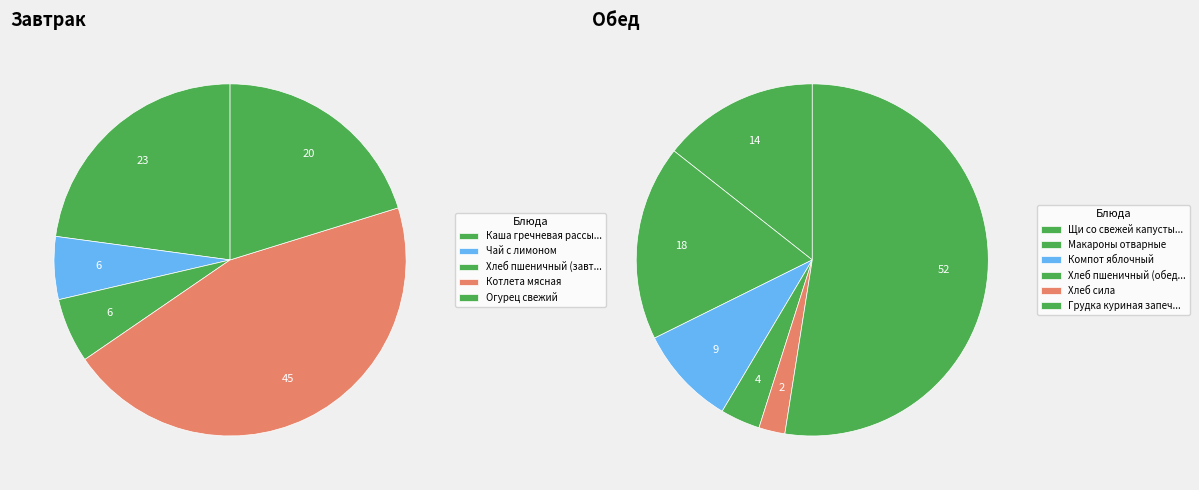

The Компот яблочный slice represents 14% of the pie. True or false?

False